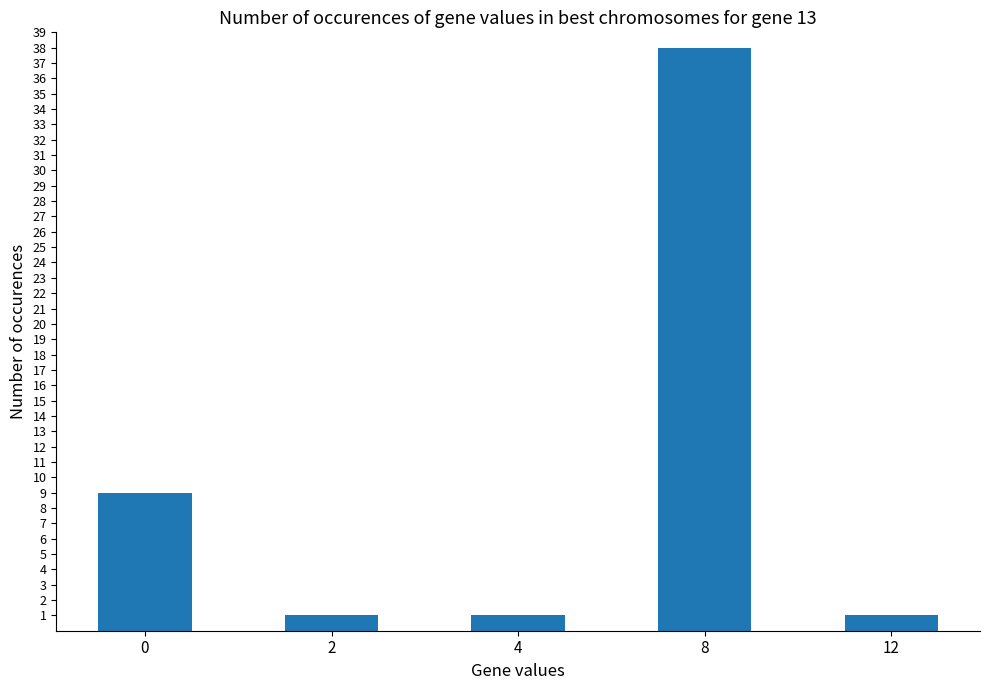

Approximately how many times larger is the value at 0 compared to 12?

9.0